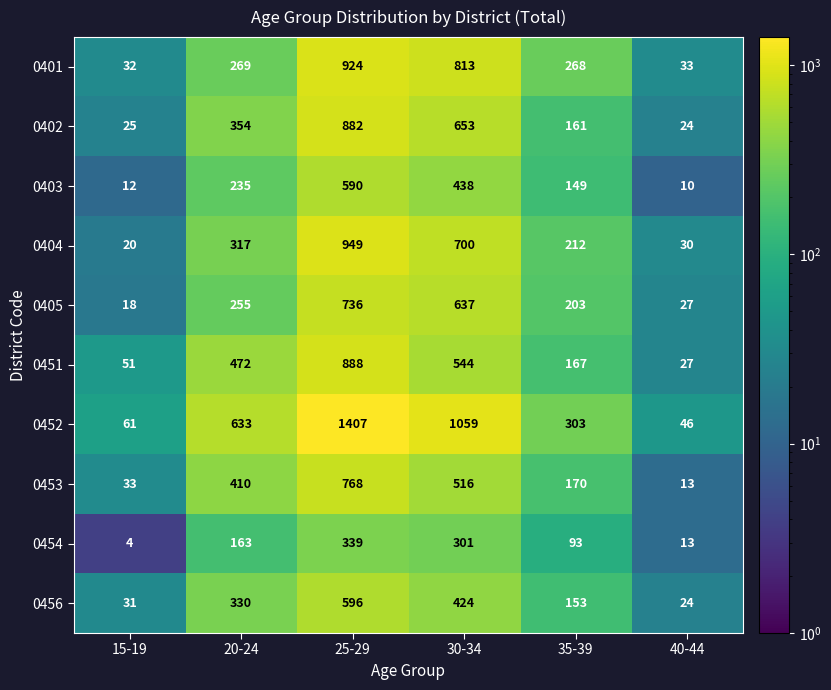

Which series changed the most between 15-19 and 30-34?

0452